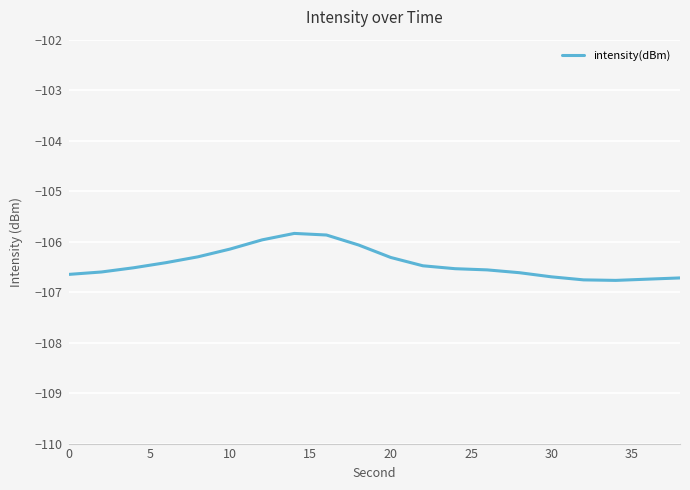

What is the greatest value displayed?

-105.8